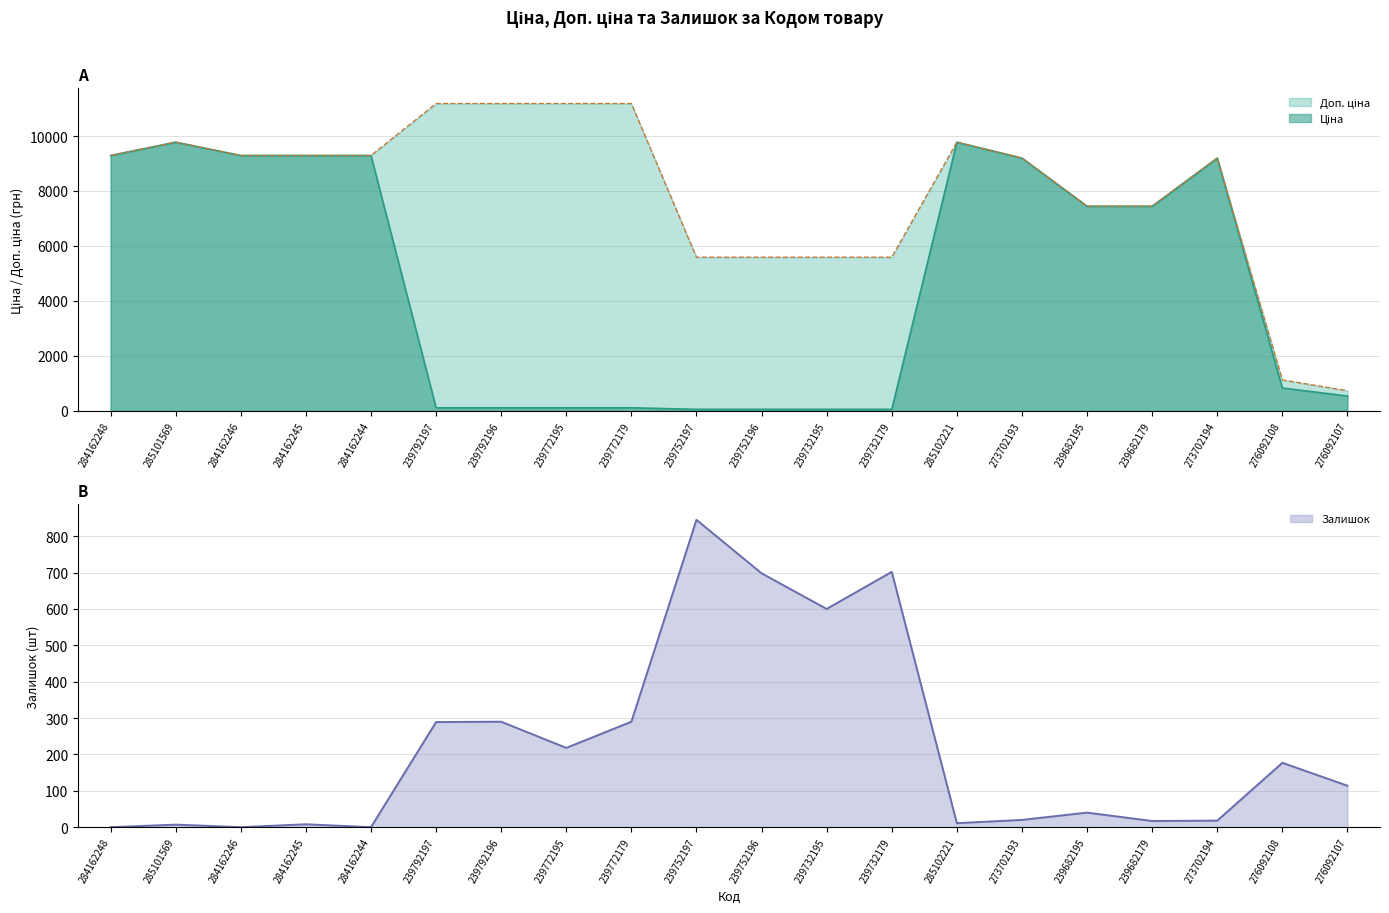

The value of Залишок at 239772179 is 290.0. True or false?

True